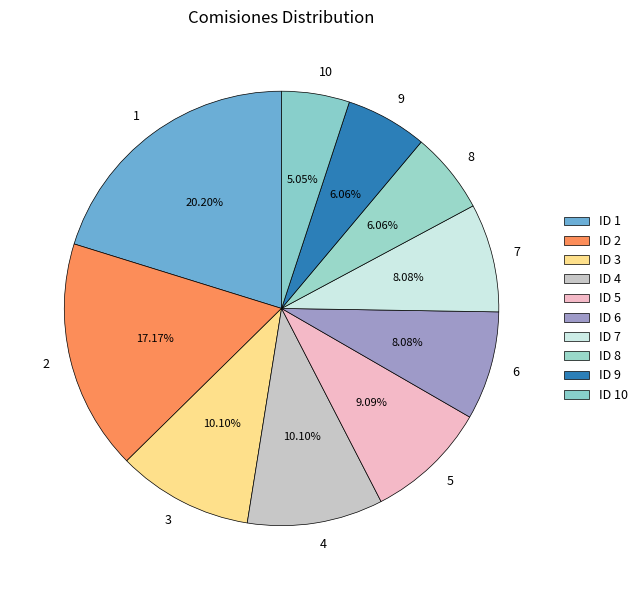

Does 5 account for over 50% of the chart?

No